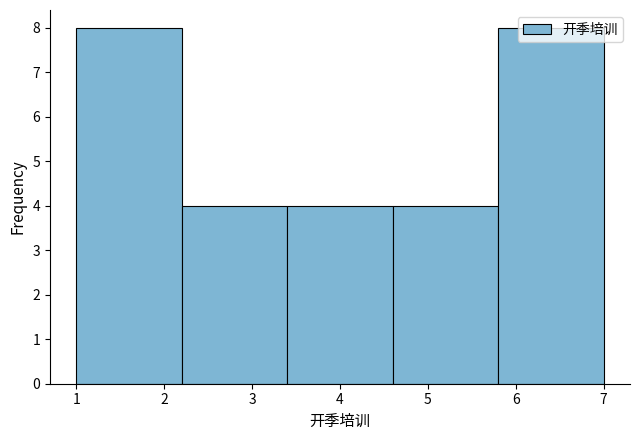

Reading left to right, list every bar in this chart as the range it spans on the x-axis followed by its height. The values are not printed on the chart, so give them approximately, as read against the axis.

1.0 to 2.2: 8
2.2 to 3.4: 4
3.4 to 4.6: 4
4.6 to 5.8: 4
5.8 to 7.0: 8